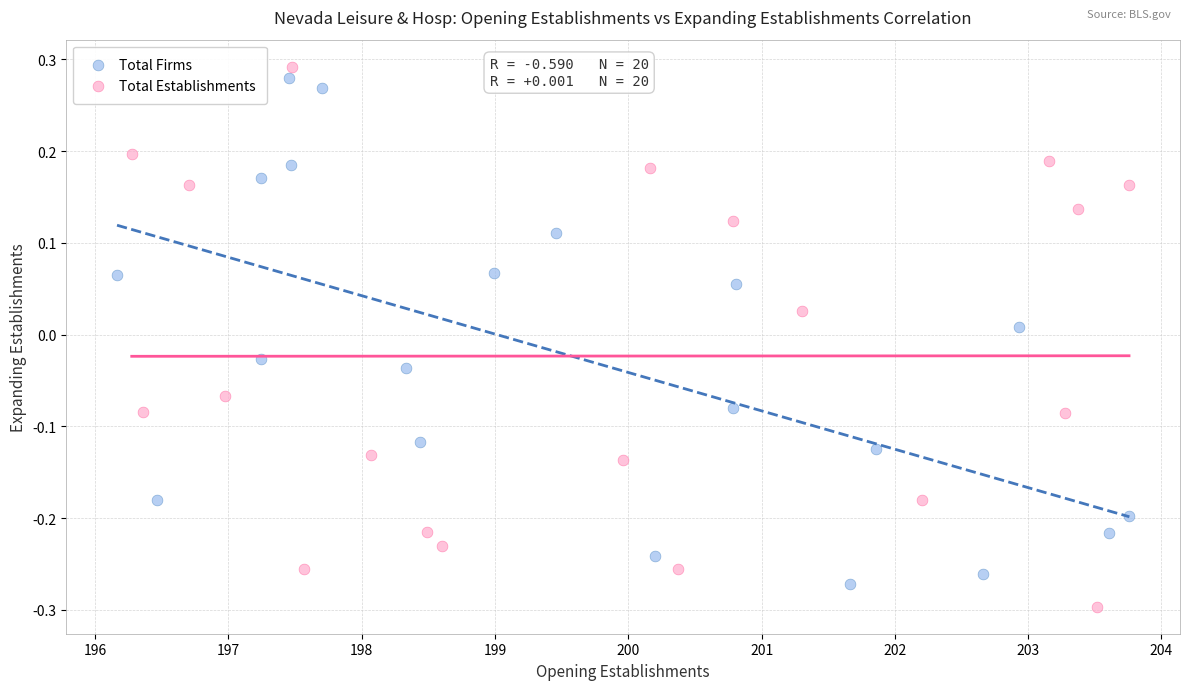

What are all the series names shown in the legend?

Total Firms, Total Establishments